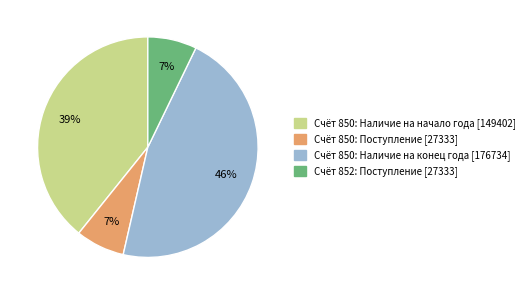

How many slices are in this pie chart?

4